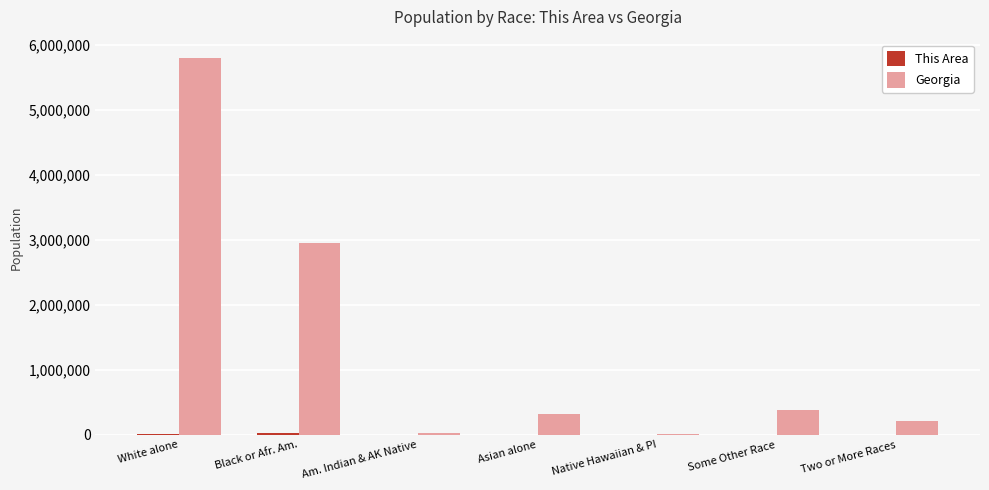

What is the greatest value displayed?

5787440